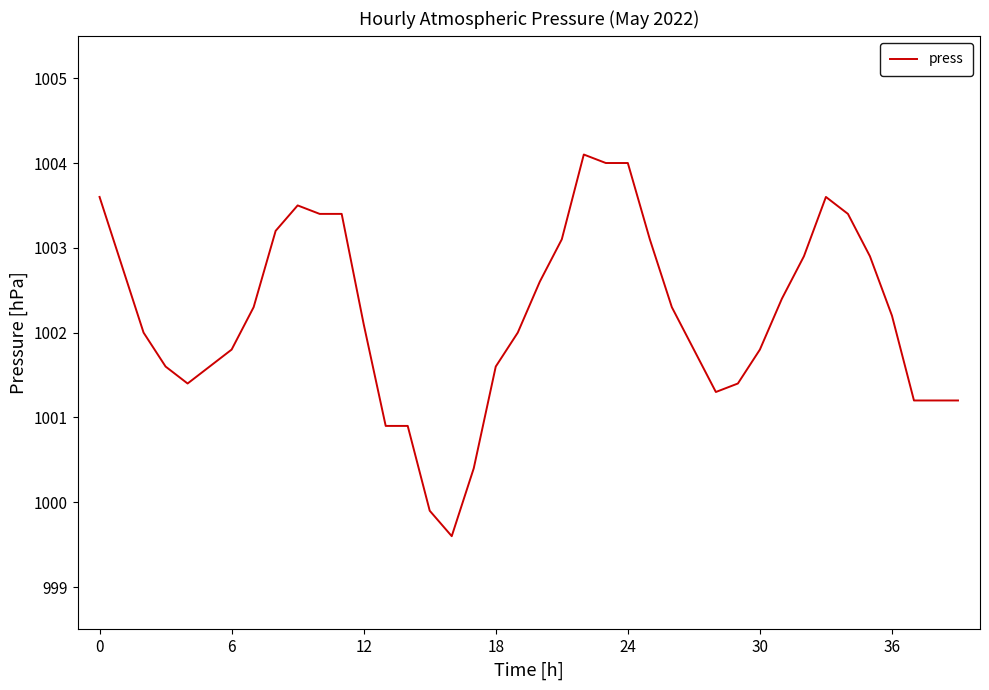

What is the greatest value displayed?

1004.1